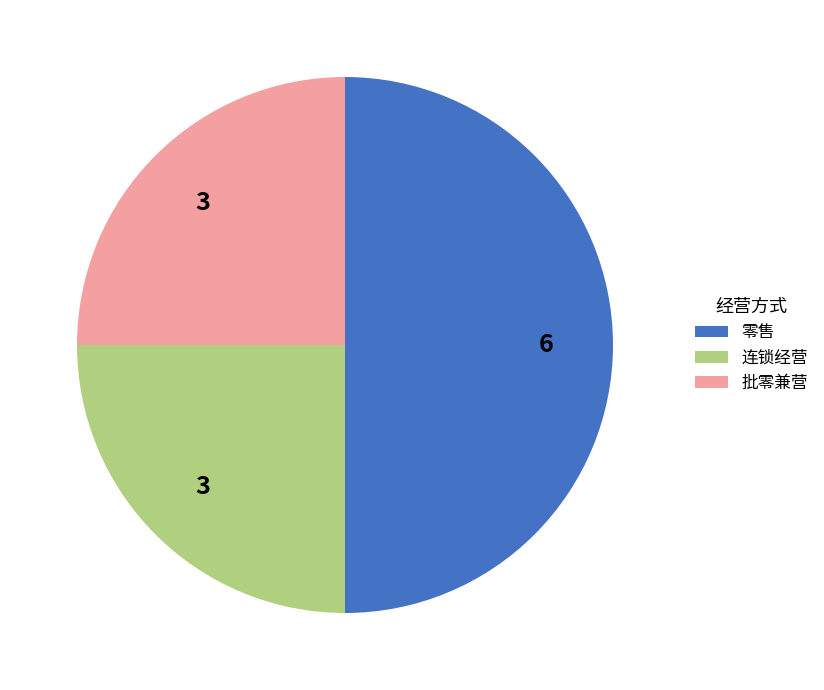

Is 批零兼营 the majority of the pie?

No